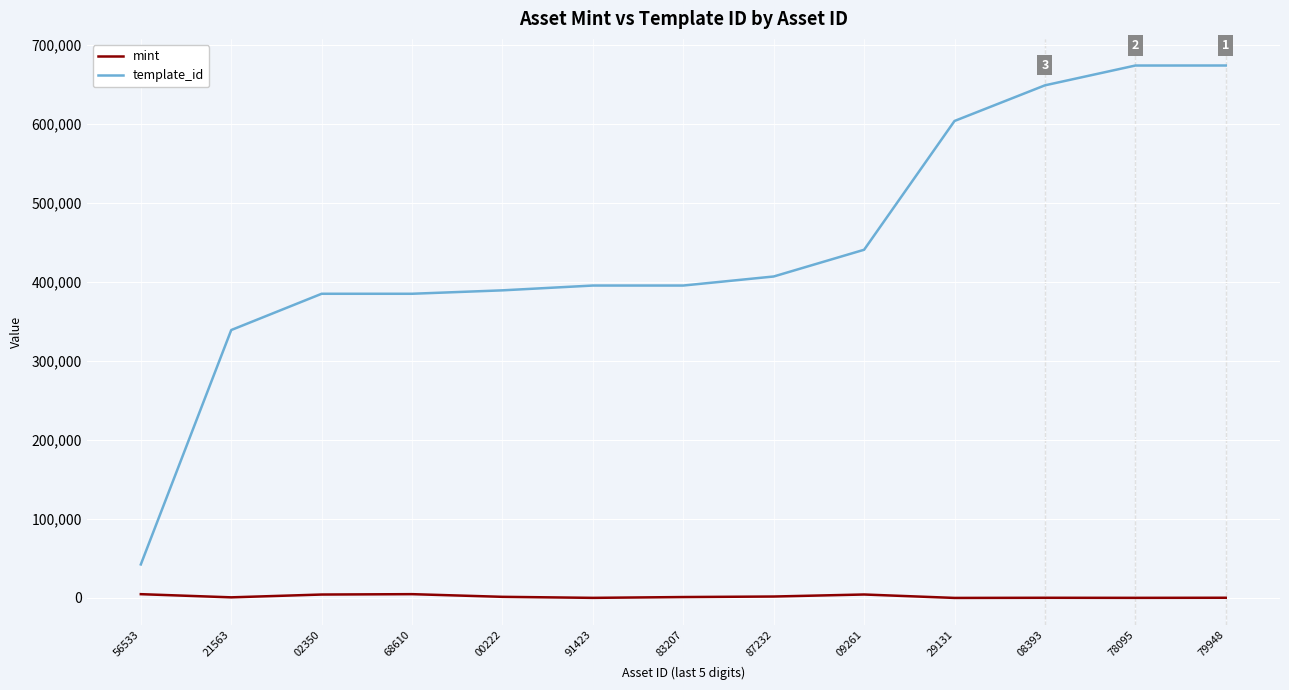

Is the value of template_id at 78095 greater than the value of mint at 09261?

Yes